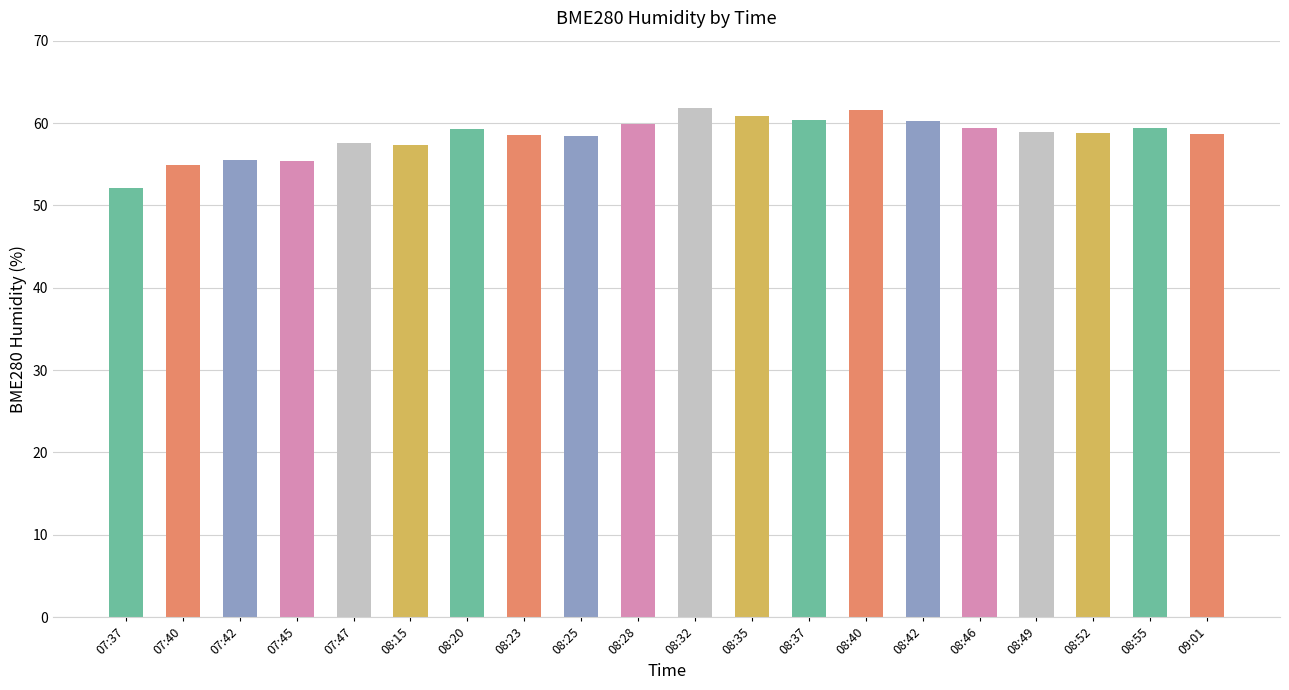

How many data points are less than 58?

6